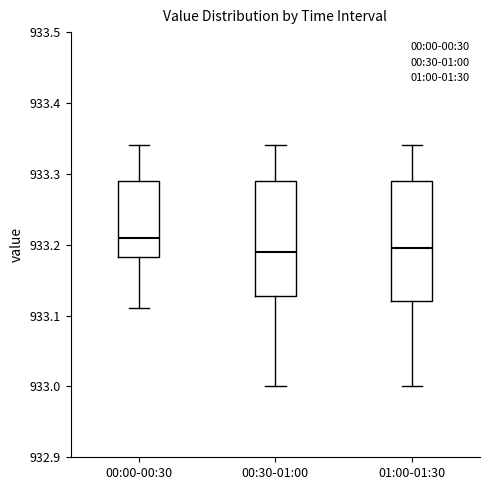

Reading left to right, transcribe this box plot: for each box, give where its median line is, the range the box spans, and where its two whiskers end, as read against the y-axis. The values are not printed on the chart, so give them approximately, as read against the axis.

00:00-00:30: median 933.21, box 933.18 to 933.29, whiskers 933.11 to 933.34
00:30-01:00: median 933.19, box 933.13 to 933.29, whiskers 933.00 to 933.34
01:00-01:30: median 933.20, box 933.12 to 933.29, whiskers 933.00 to 933.34